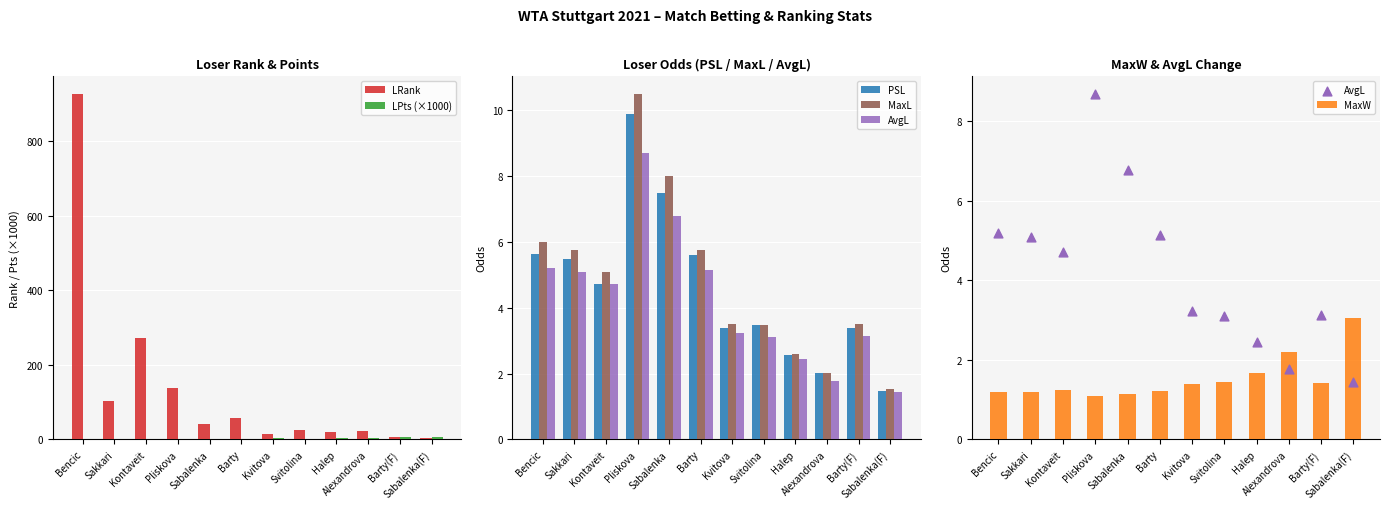

At which category is the sum across all series the highest?

Bencic